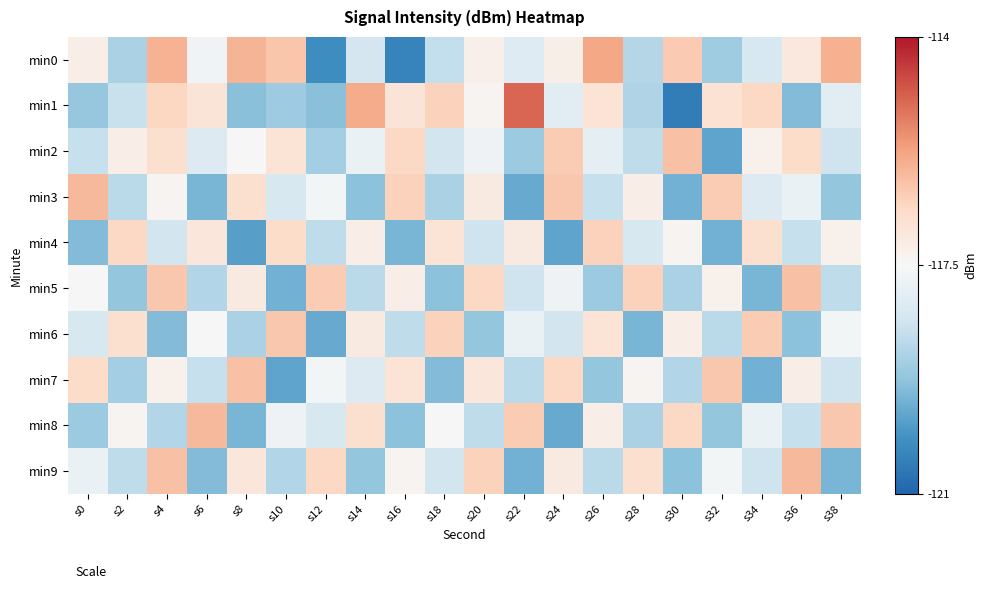

Reading right to left, what are all the values shown in this chart?

min0: s38=-116.0	s36=-117.1	s34=-118.2	s32=-119.0	s30=-116.4	s28=-118.8	s26=-115.8	s24=-117.2	s22=-118.1	s20=-117.3	s18=-118.5	s16=-120.4	s14=-118.3	s12=-120.2	s10=-116.3	s8=-116.0	s6=-117.7	s4=-116.0	s2=-118.9	s0=-117.2
min1: s38=-118.0	s36=-119.4	s34=-116.6	s32=-116.8	s30=-120.6	s28=-118.8	s26=-116.9	s24=-118.0	s22=-115.0	s20=-117.4	s18=-116.5	s16=-117.0	s14=-115.9	s12=-119.3	s10=-119.1	s8=-119.3	s6=-116.9	s4=-116.6	s2=-118.5	s0=-119.2
min2: s38=-118.4	s36=-116.7	s34=-117.3	s32=-119.8	s30=-116.2	s28=-118.6	s26=-117.9	s24=-116.4	s22=-119.1	s20=-117.7	s18=-118.3	s16=-116.6	s14=-117.8	s12=-119.0	s10=-116.9	s8=-117.5	s6=-118.1	s4=-116.8	s2=-117.2	s0=-118.5
min3: s38=-119.2	s36=-117.8	s34=-118.1	s32=-116.4	s30=-119.6	s28=-117.2	s26=-118.5	s24=-116.3	s22=-119.7	s20=-117.1	s18=-118.9	s16=-116.5	s14=-119.3	s12=-117.6	s10=-118.2	s8=-116.8	s6=-119.5	s4=-117.4	s2=-118.7	s0=-116.1
min4: s38=-117.3	s36=-118.5	s34=-116.8	s32=-119.6	s30=-117.4	s28=-118.2	s26=-116.5	s24=-119.8	s22=-117.1	s20=-118.4	s18=-116.9	s16=-119.5	s14=-117.2	s12=-118.6	s10=-116.7	s8=-119.9	s6=-117.0	s4=-118.3	s2=-116.6	s0=-119.4
min5: s38=-118.6	s36=-116.2	s34=-119.5	s32=-117.3	s30=-118.9	s28=-116.5	s26=-119.1	s24=-117.7	s22=-118.4	s20=-116.6	s18=-119.3	s16=-117.2	s14=-118.7	s12=-116.4	s10=-119.6	s8=-117.1	s6=-118.8	s4=-116.3	s2=-119.2	s0=-117.5
min6: s38=-117.6	s36=-119.3	s34=-116.4	s32=-118.7	s30=-117.2	s28=-119.5	s26=-116.9	s24=-118.3	s22=-117.8	s20=-119.2	s18=-116.5	s16=-118.6	s14=-117.1	s12=-119.7	s10=-116.3	s8=-118.9	s6=-117.5	s4=-119.4	s2=-116.8	s0=-118.2
min7: s38=-118.4	s36=-117.2	s34=-119.6	s32=-116.3	s30=-118.8	s28=-117.4	s26=-119.2	s24=-116.6	s22=-118.7	s20=-117.0	s18=-119.4	s16=-116.9	s14=-118.1	s12=-117.6	s10=-119.8	s8=-116.2	s6=-118.5	s4=-117.3	s2=-119.0	s0=-116.7
min8: s38=-116.3	s36=-118.5	s34=-117.8	s32=-119.2	s30=-116.6	s28=-118.9	s26=-117.2	s24=-119.7	s22=-116.4	s20=-118.6	s18=-117.5	s16=-119.3	s14=-116.8	s12=-118.2	s10=-117.7	s8=-119.5	s6=-116.1	s4=-118.8	s2=-117.4	s0=-119.1
min9: s38=-119.5	s36=-116.1	s34=-118.4	s32=-117.6	s30=-119.3	s28=-116.8	s26=-118.7	s24=-117.1	s22=-119.6	s20=-116.5	s18=-118.3	s16=-117.4	s14=-119.2	s12=-116.6	s10=-118.8	s8=-117.0	s6=-119.4	s4=-116.2	s2=-118.6	s0=-117.8